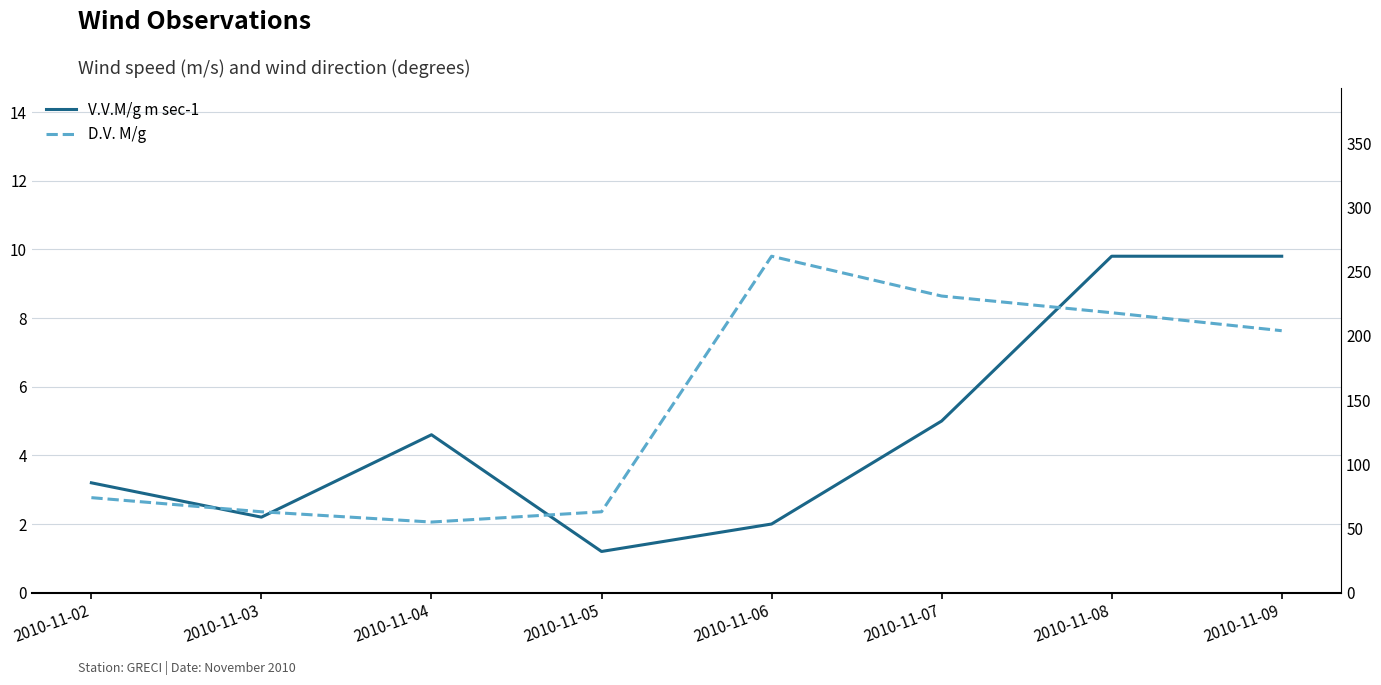

Which label corresponds to the smallest value in the chart?

2010-11-05